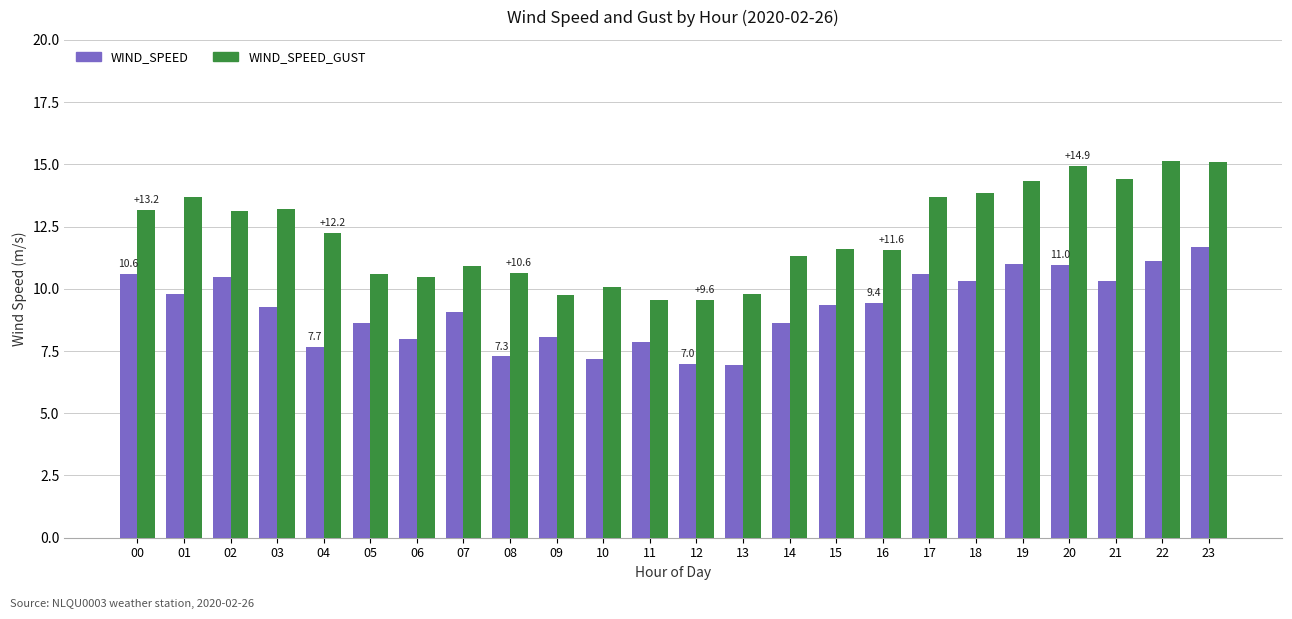

What is the difference between the maximum and minimum values in the WIND_SPEED_GUST series?

5.6